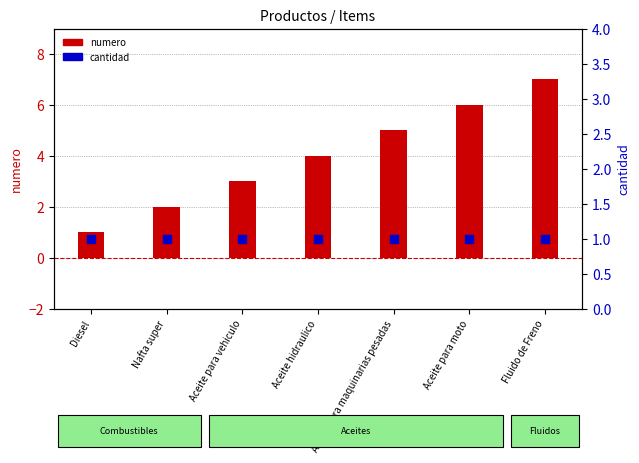

Which series has the largest Y range (max minus min)?

numero